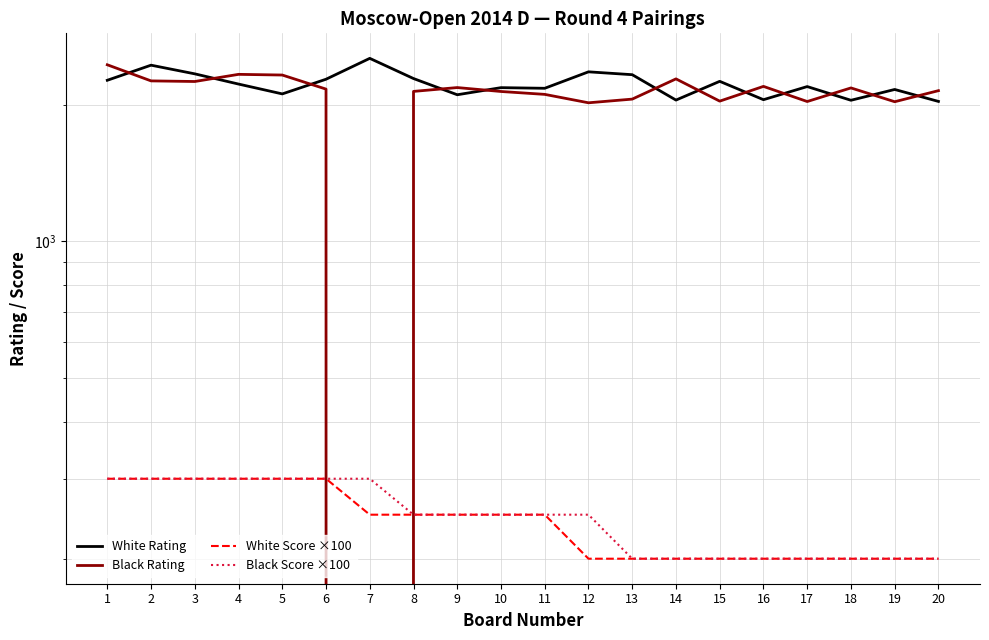

What is the difference between the Black Rating values at 12 and 10?

119